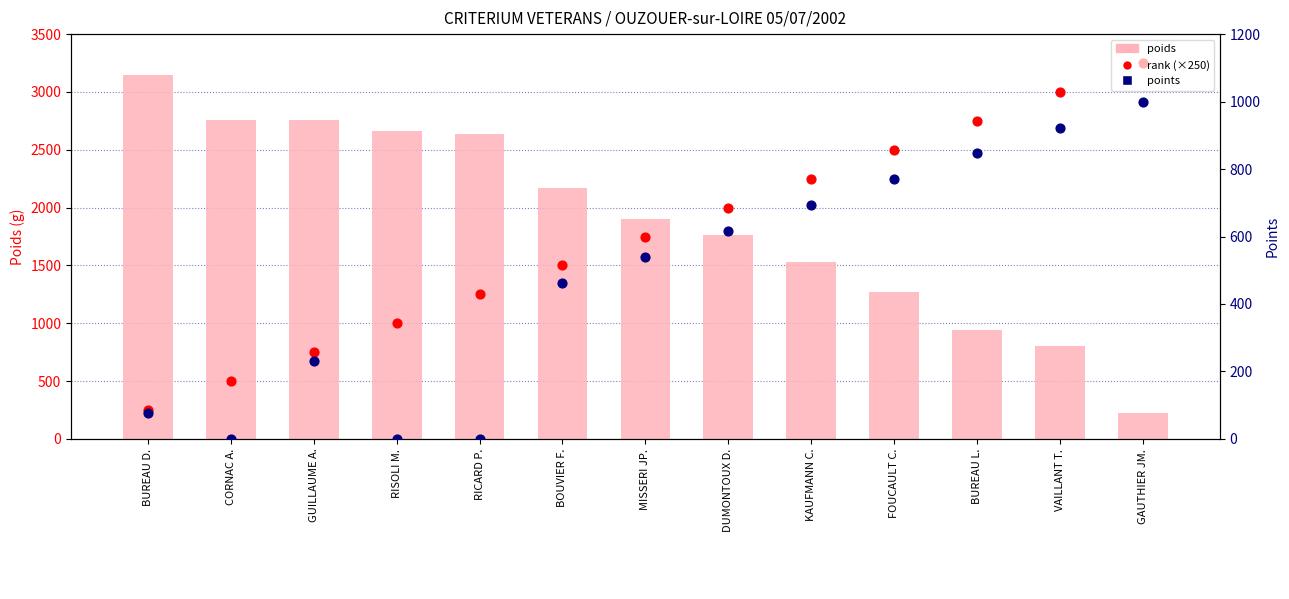

Which series has the largest total across all categories?

poids